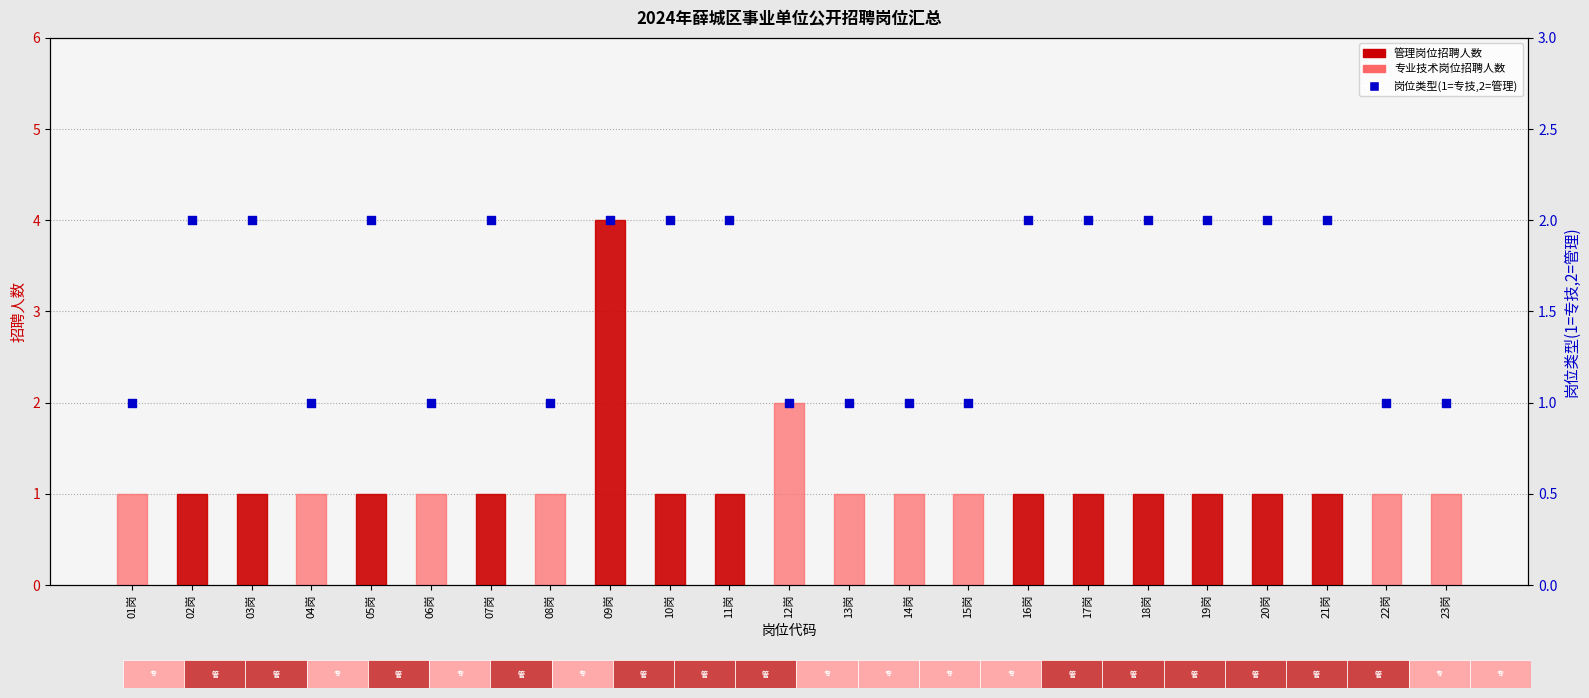

Which series has the largest total across all categories?

岗位类型(1=专技,2=管理)